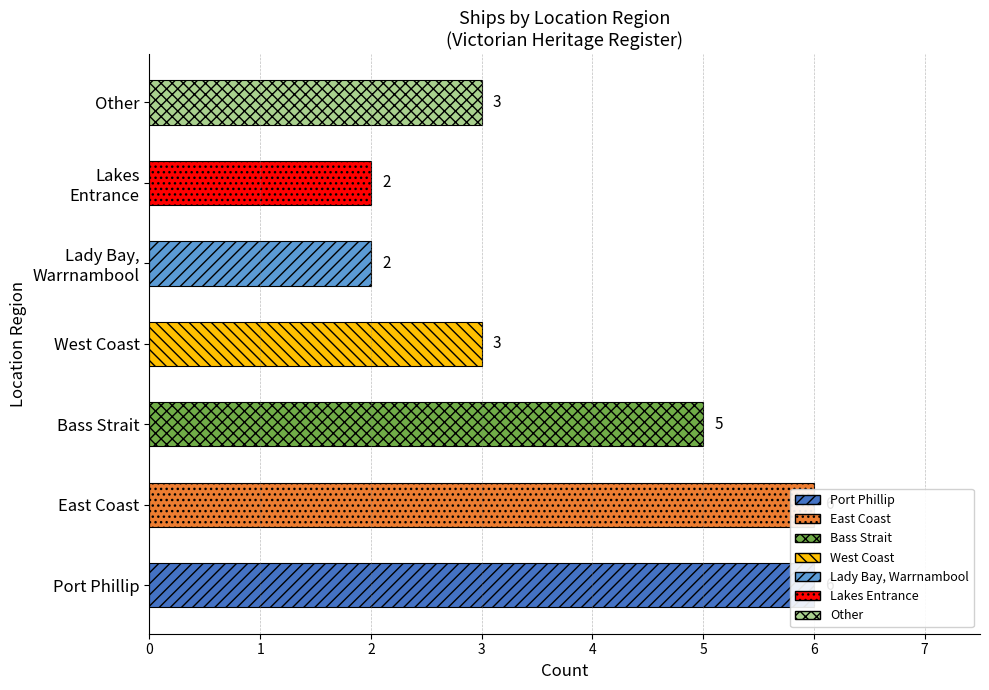

Reading left to right, extract all data points from this chart.

6	6	5	3	2	2	3